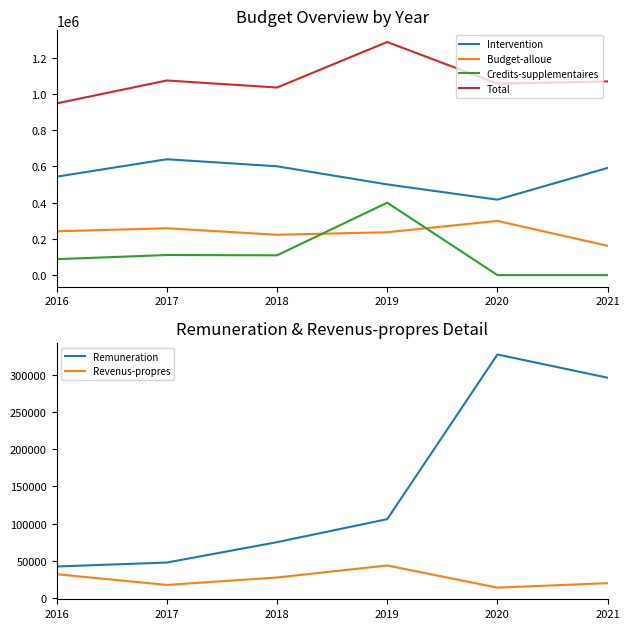

What is the value of the Total point at the 1st from the left?

948319.5